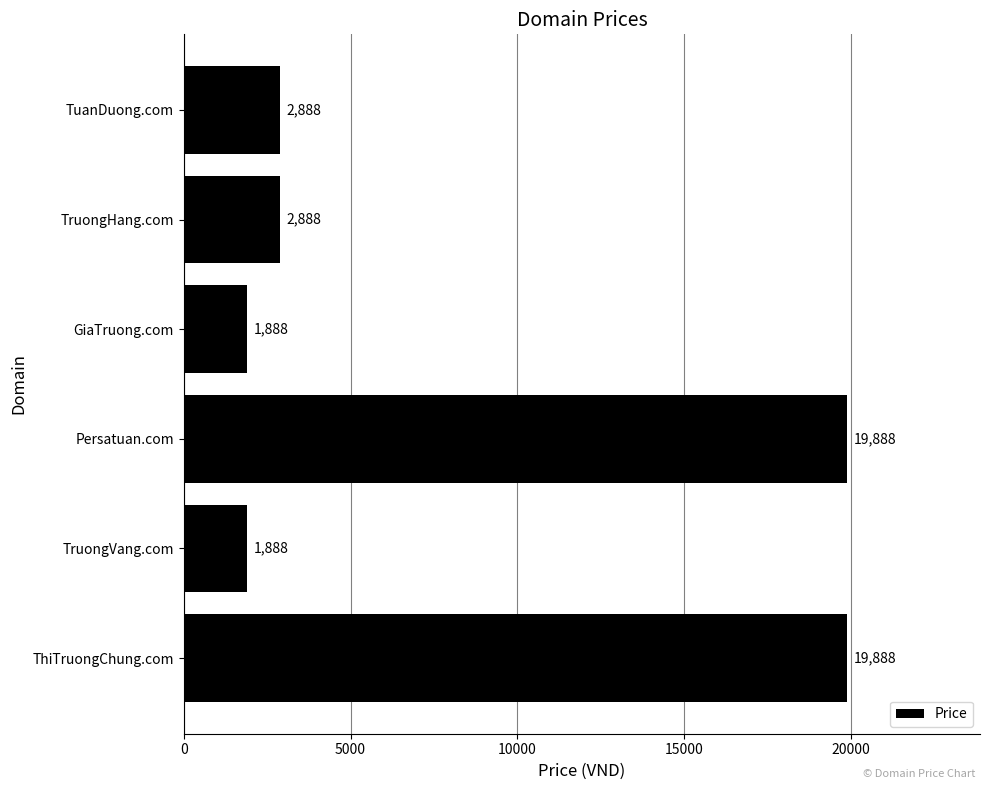

Read the value at Persatuan.com, to the nearest 100.

19900